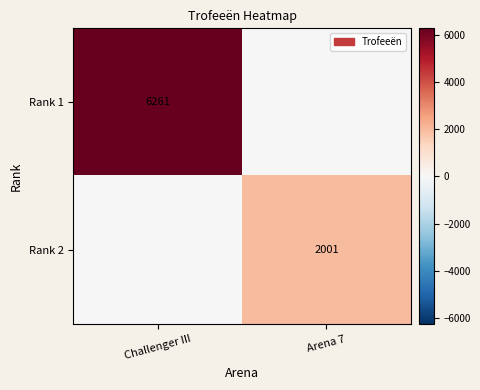

Is it true that Rank 2 equals 2001 at Arena 7?

True